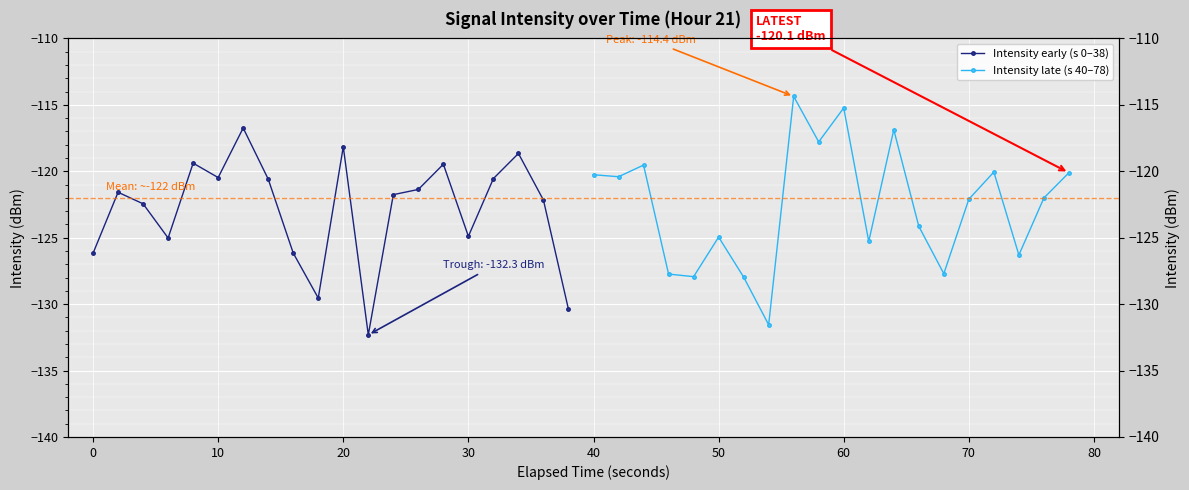

The Intensity late (s 40–78) series shows -69.8 at 12. True or false?

False